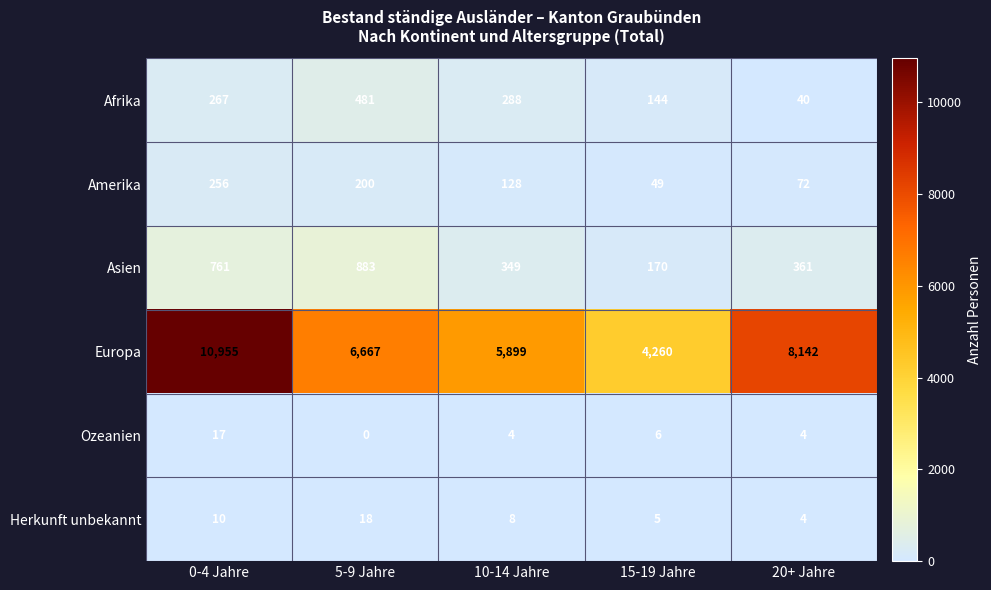

At which category does the chart reach its peak across all series?

0-4 Jahre